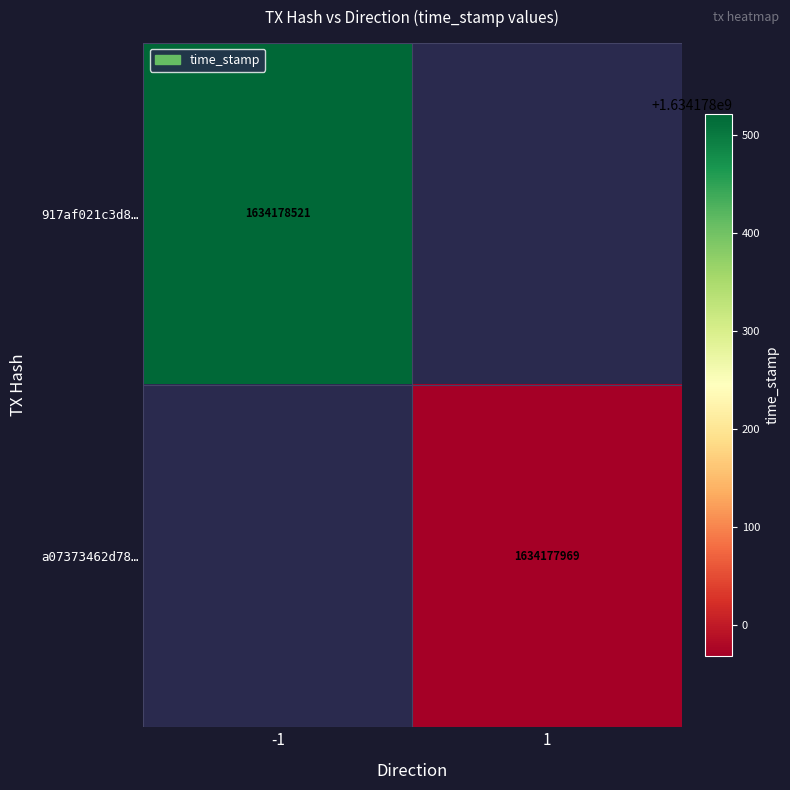

What is the difference between the a07373462d7838f1cb87e3aa8bd6b695f7c9218 values at direction and time_stamp?

1634177968